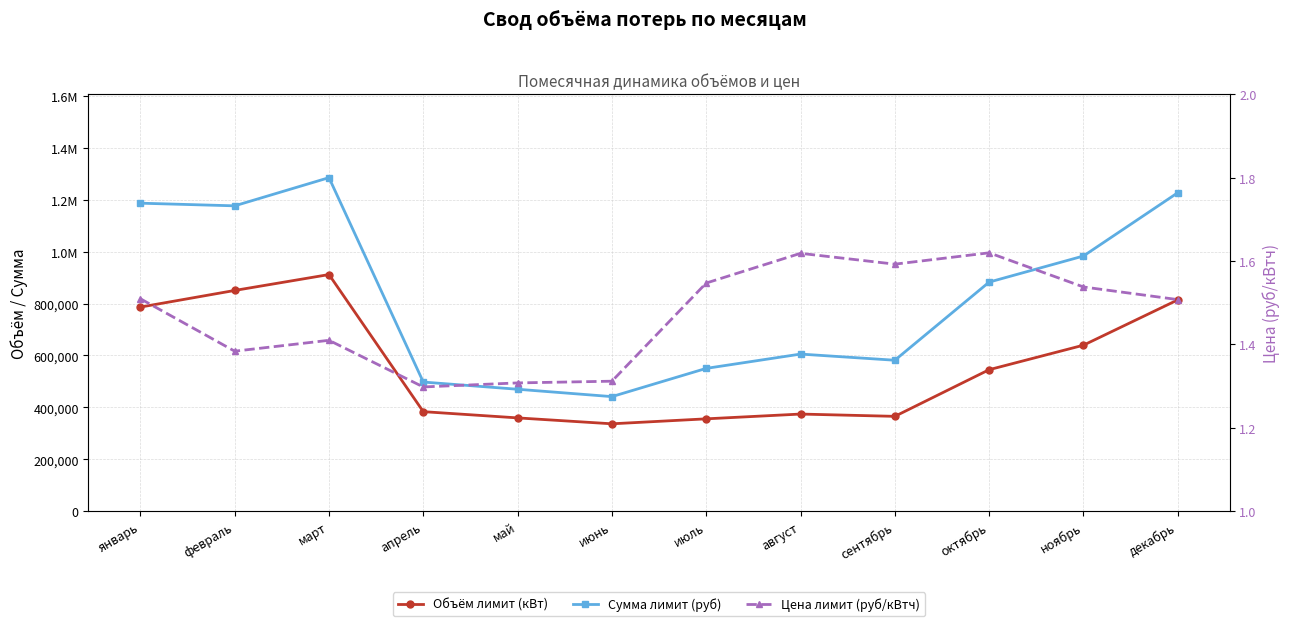

Where is the first local minimum for Объём лимит (кВт)?

июнь